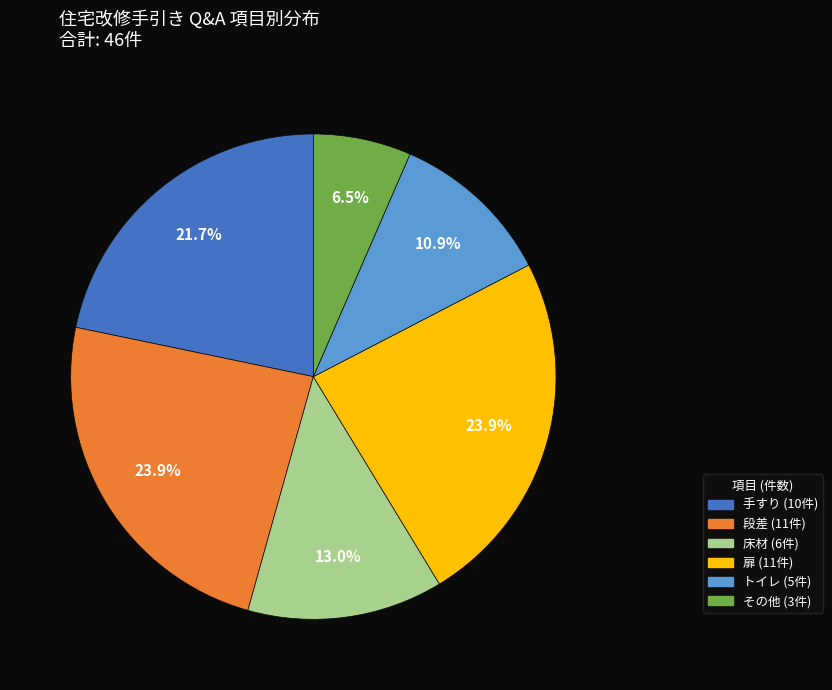

To the nearest percent, what is the difference between the largest and smallest slice percentages?

17%